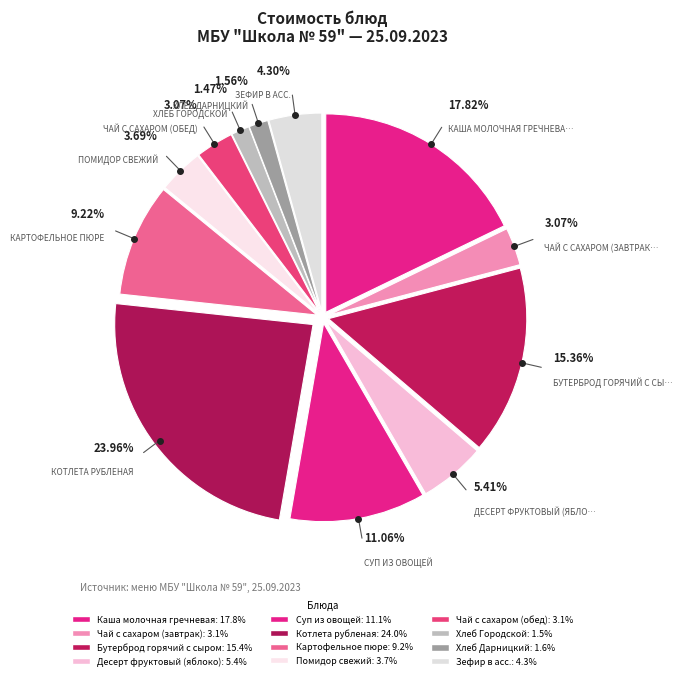

How many slices are in this pie chart?

12